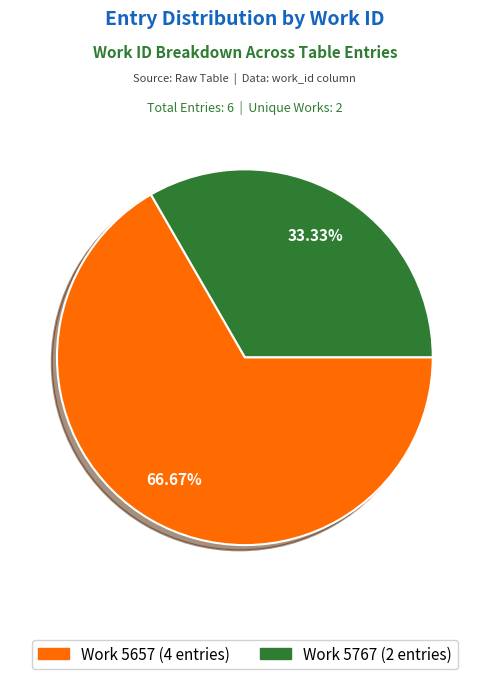

Does any single category account for the majority?

Yes